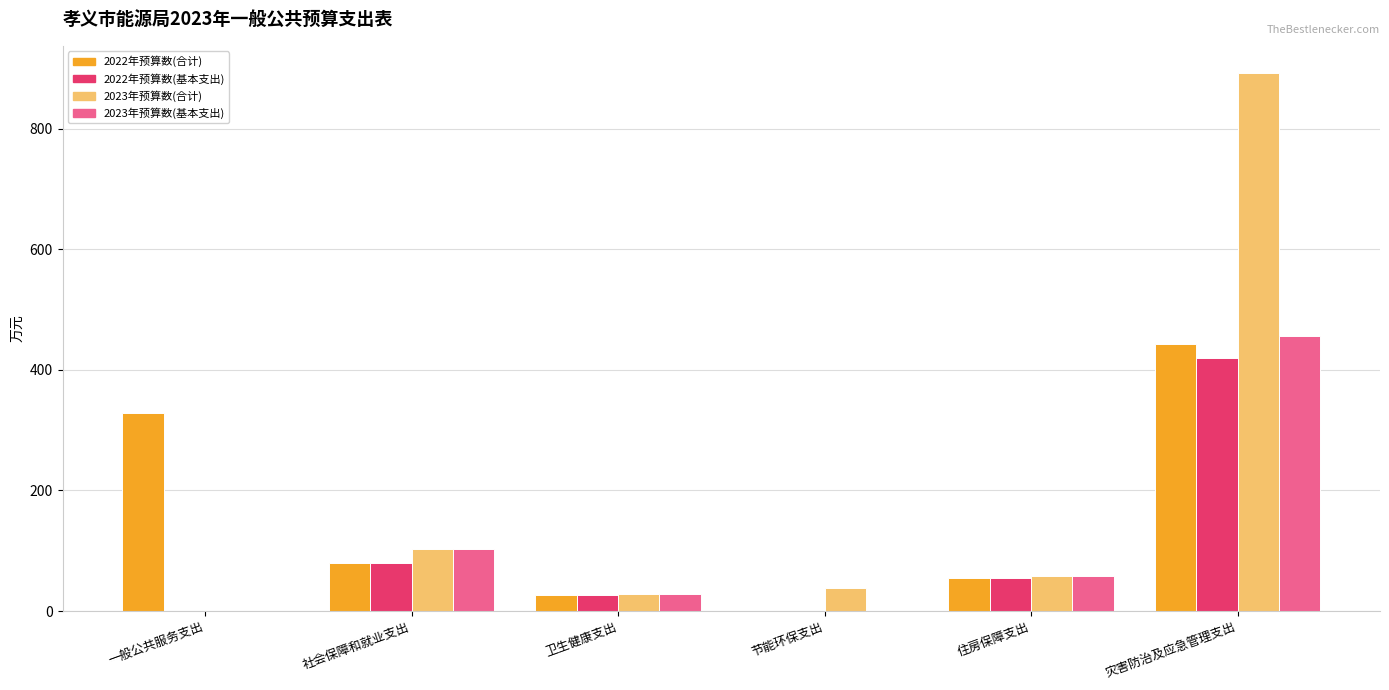

What is the total value across all series at 一般公共服务支出?

329.1